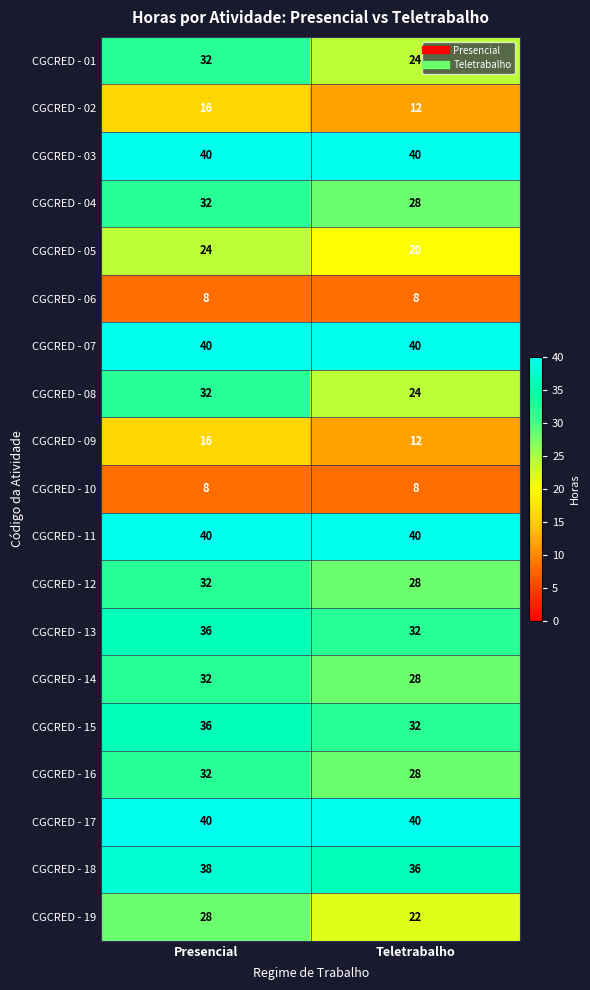

Which category has the highest value in the CGCRED - 19 series?

Presencial